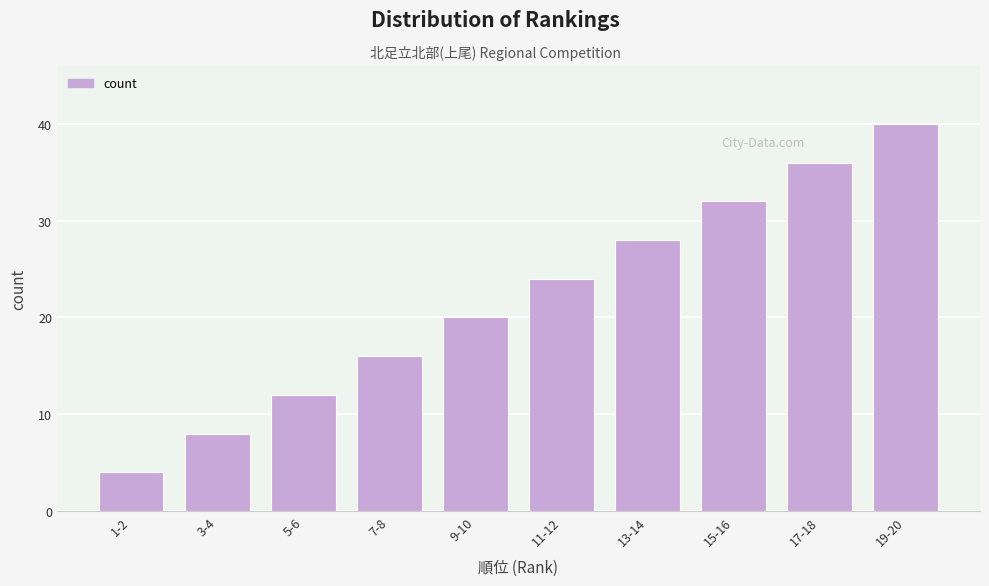

Reading left to right, extract all data points from this chart.

4	8	12	16	20	24	28	32	36	40